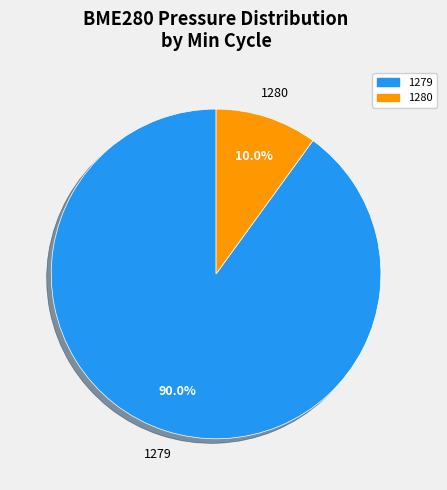

True or false: 1280 accounts for 15% of the total.

False